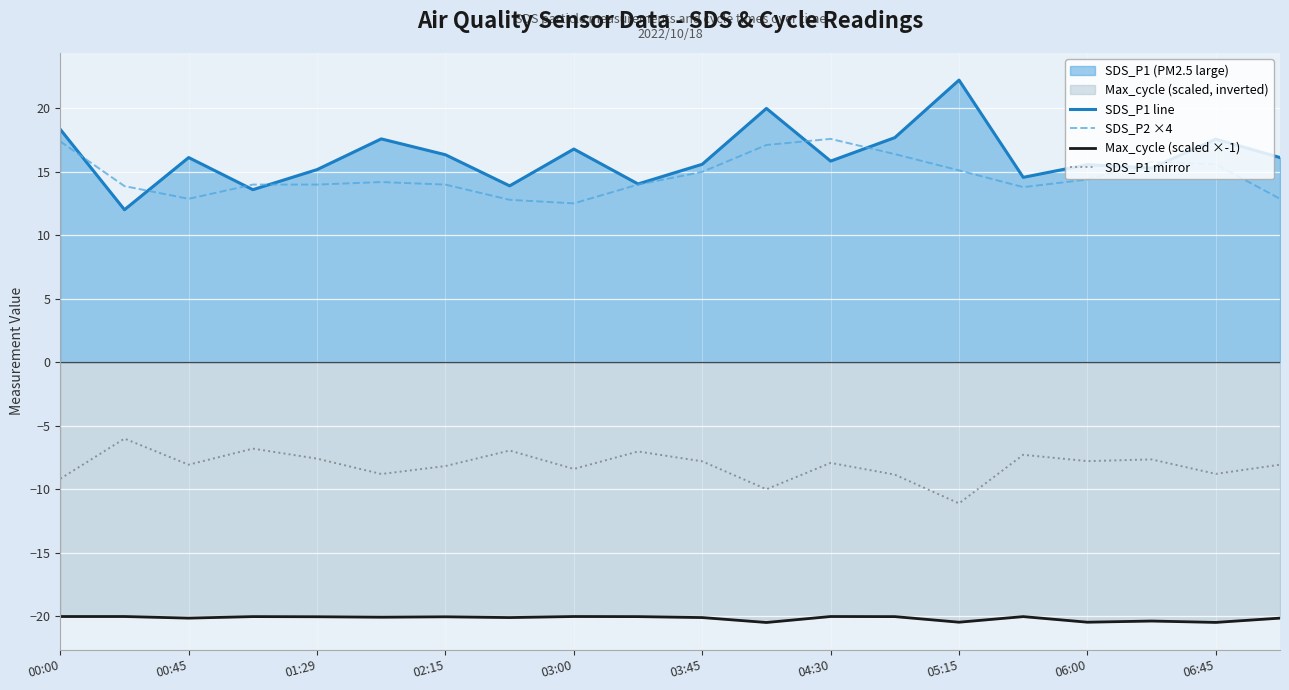

Reading left to right, list all the values displayed in this chart.

SDS_P1 line: 18.4	12.0	16.1	13.6	15.2	17.6	16.4	13.9	16.8	14.1	15.6	20.0	15.8	17.7	22.2	14.6	15.6	15.3	17.6	16.1
SDS_P2 ×4: 17.4	13.9	12.9	14.0	14.0	14.2	14.0	12.8	12.5	14.0	15.0	17.1	17.6	16.4	15.1	13.8	14.4	15.8	15.6	12.9
Max_cycle (scaled ×-1): -20.0	-20.0	-20.2	-20.0	-20.0	-20.1	-20.0	-20.1	-20.0	-20.0	-20.1	-20.5	-20.0	-20.0	-20.5	-20.0	-20.5	-20.4	-20.5	-20.2
SDS_P1 mirror: -9.2	-6.0	-8.1	-6.8	-7.6	-8.8	-8.2	-7.0	-8.4	-7.0	-7.8	-10.0	-7.9	-8.8	-11.1	-7.3	-7.8	-7.7	-8.8	-8.1